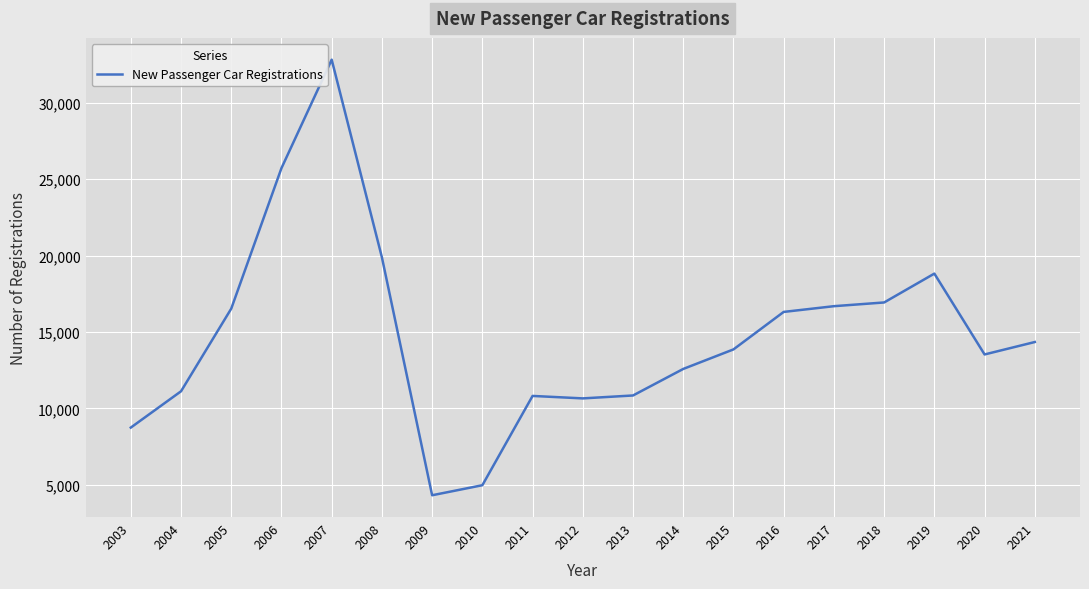

At which category does the chart reach its peak across all series?

2007